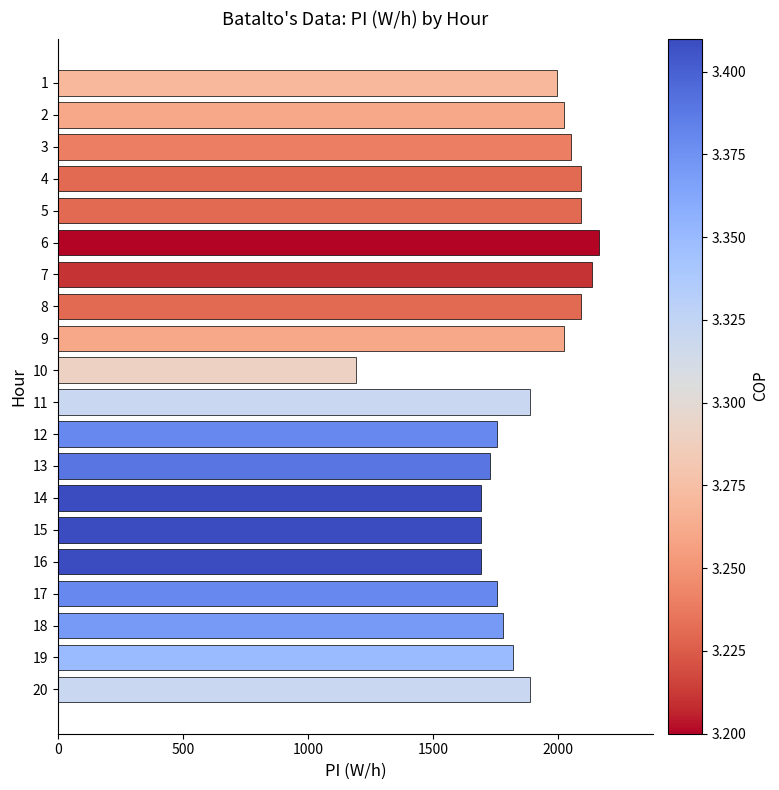

How many categories are shown in the chart?

20